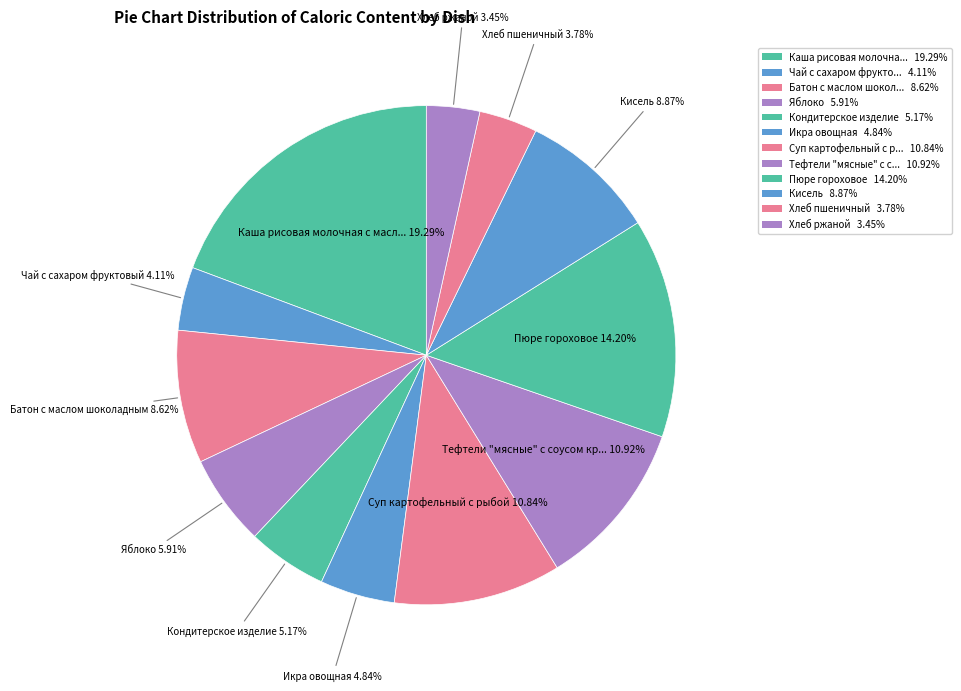

How many slices are in this pie chart?

12